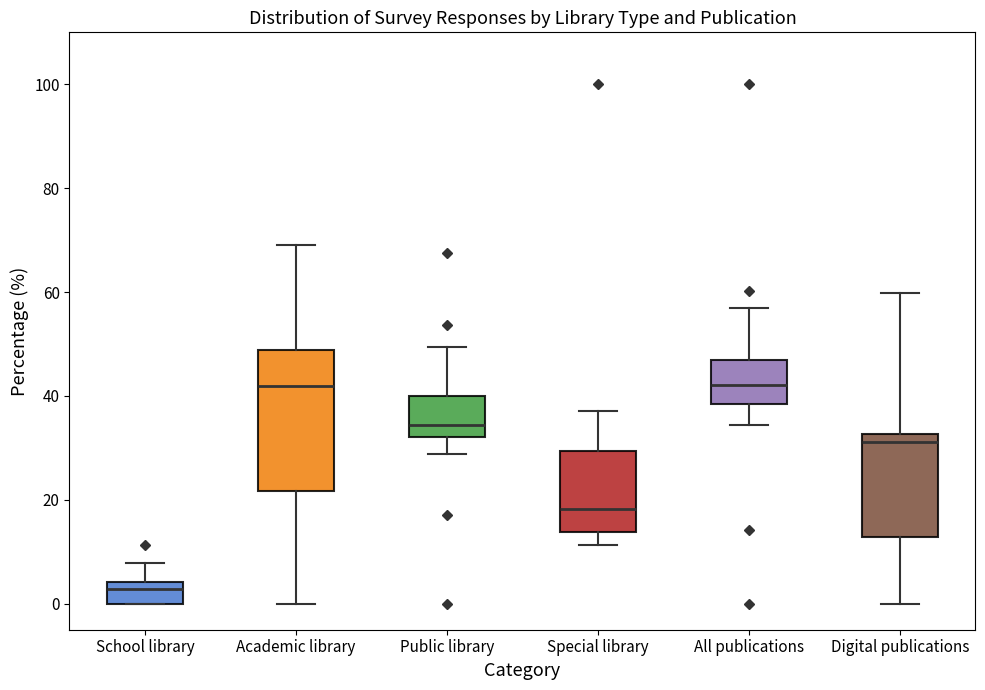

Which box has the lowest median line?

School library